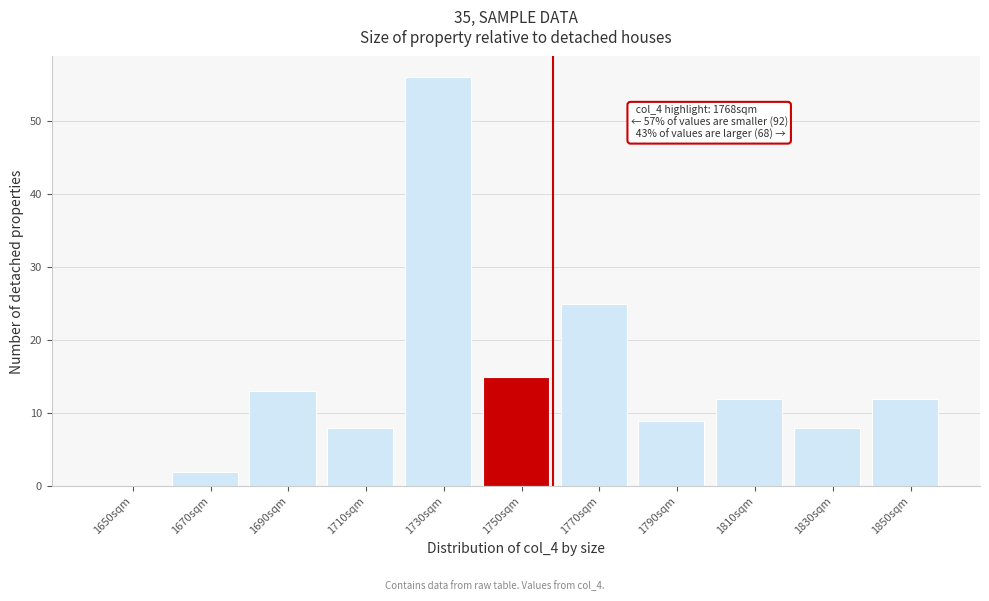

Reading right to left, extract all data points from this chart.

1850sqm=12	1830sqm=8	1810sqm=12	1790sqm=9	1770sqm=25	1750sqm=15	1730sqm=56	1710sqm=8	1690sqm=13	1670sqm=2	1650sqm=0